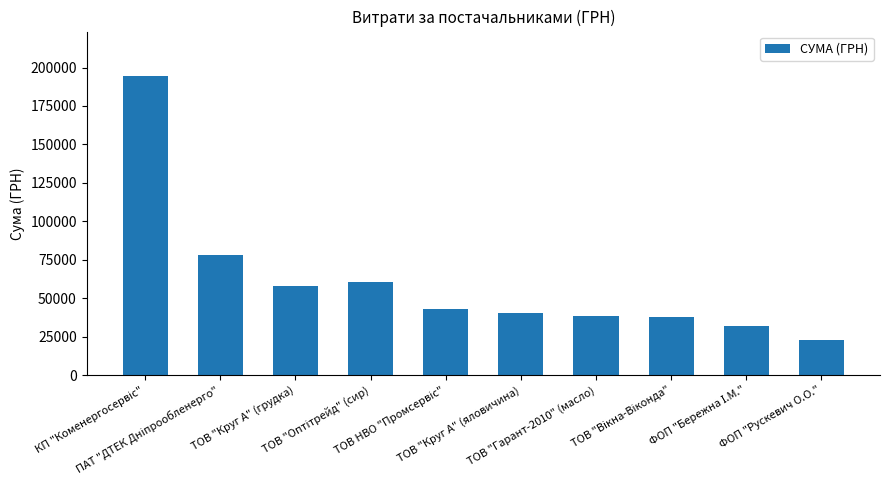

How many values are below 43043?

5